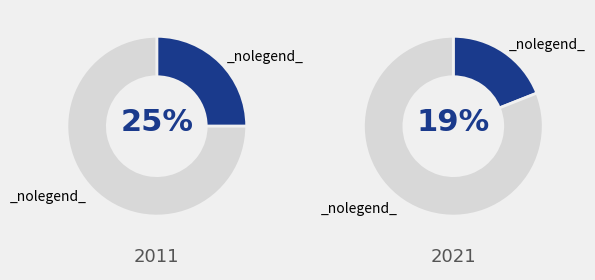

Is it true that Time=0.7 is 1% of the pie?

False